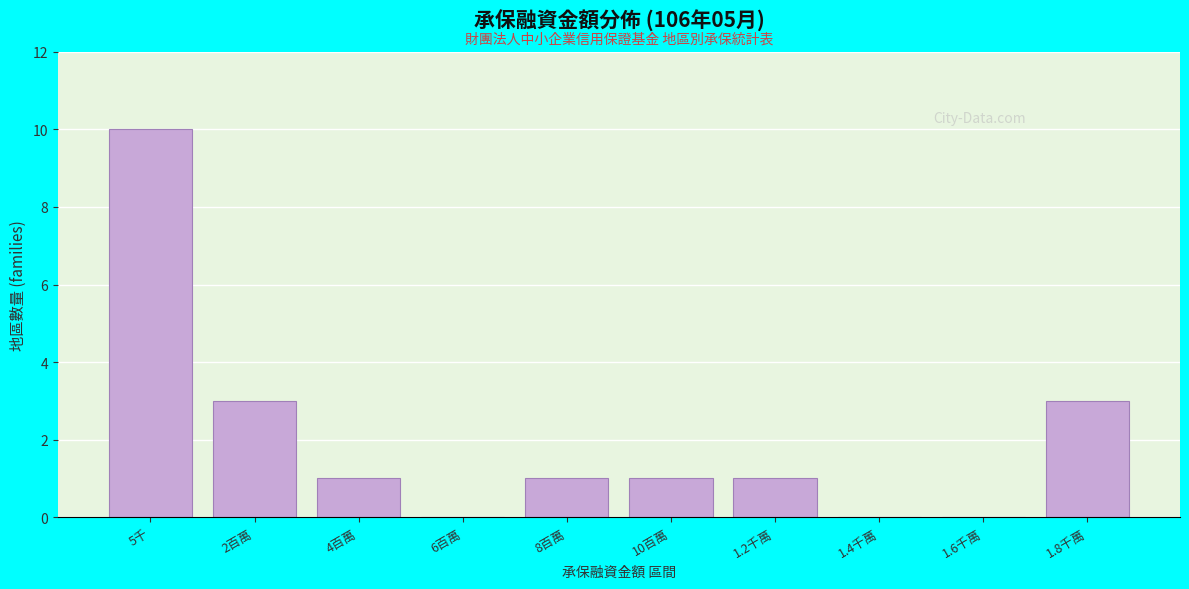

Reading left to right, extract all data points from this chart.

5千=10	2百萬=3	4百萬=1	6百萬=0	8百萬=1	10百萬=1	1.2千萬=1	1.4千萬=0	1.6千萬=0	1.8千萬=3